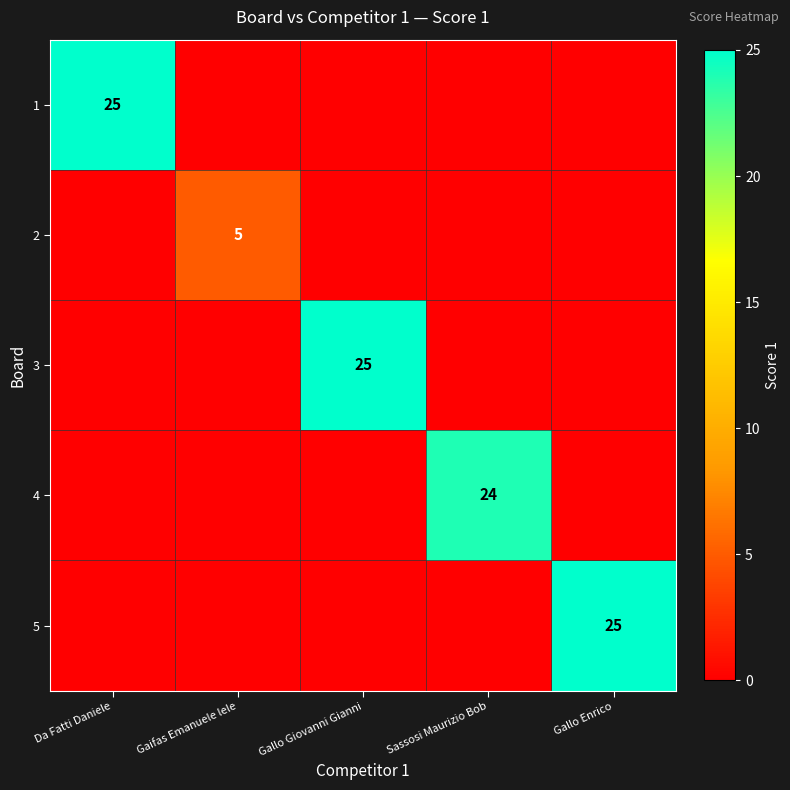

True or false: 3 has a value of 25 at Gallo Giovanni Gianni.

True